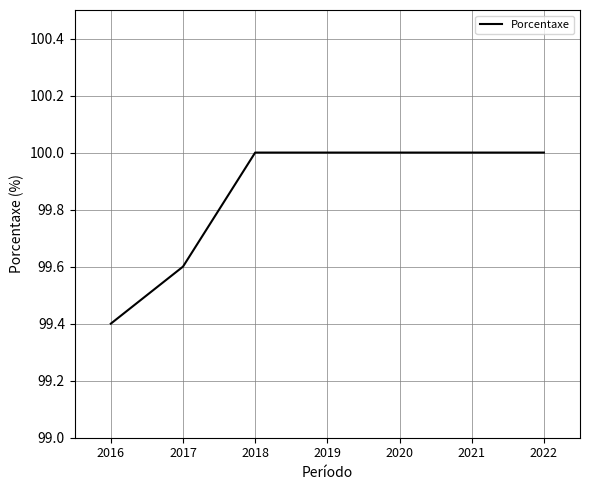

At which label is the value closest to 99?

2016